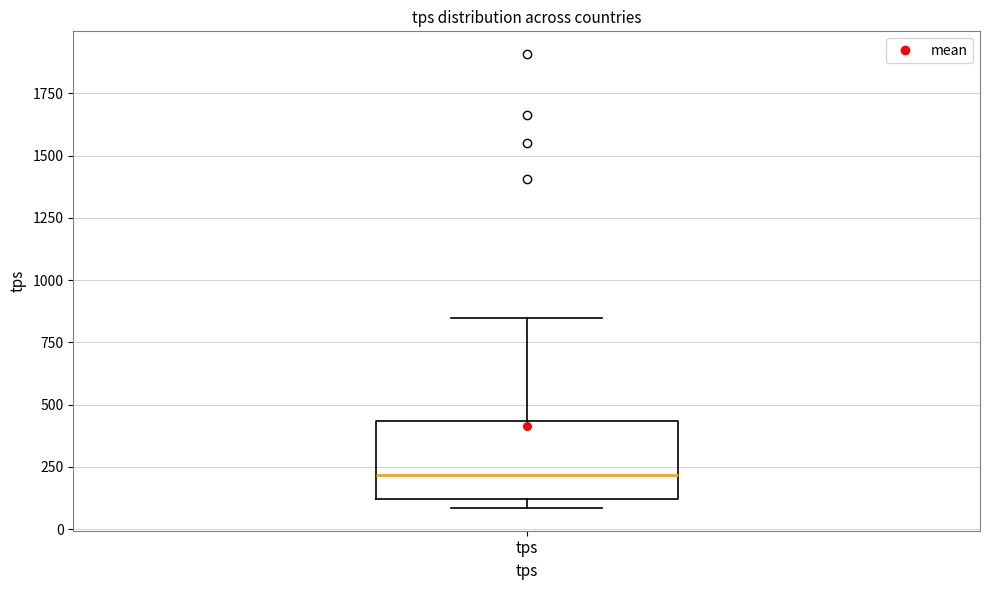

Transcribe this box plot: give where the median line is, the range the box spans, and where the two whiskers end, as read against the y-axis. The values are not printed on the chart, so give them approximately, as read against the axis.

median 200, box 100 to 450, whiskers 100 (just below the box's lower edge) to 850